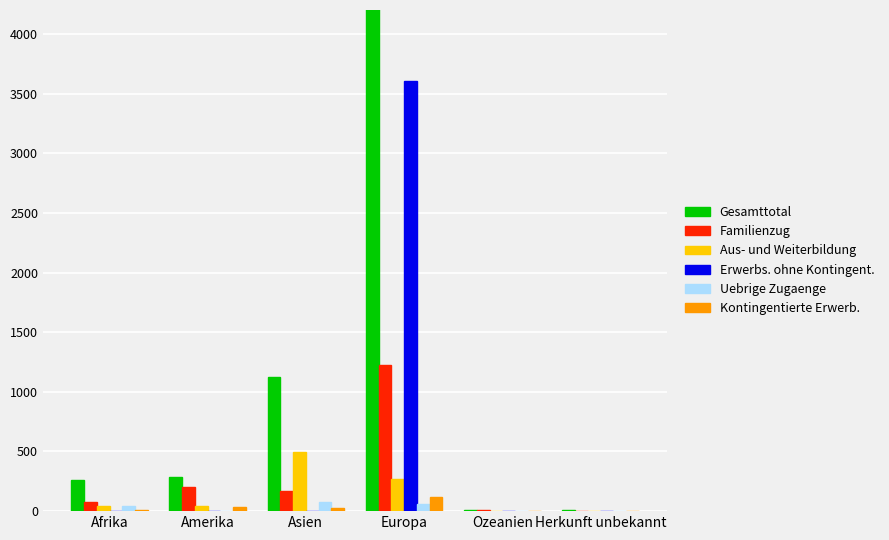

What is the average value of the Kontingentierte Erwerb. series?

31